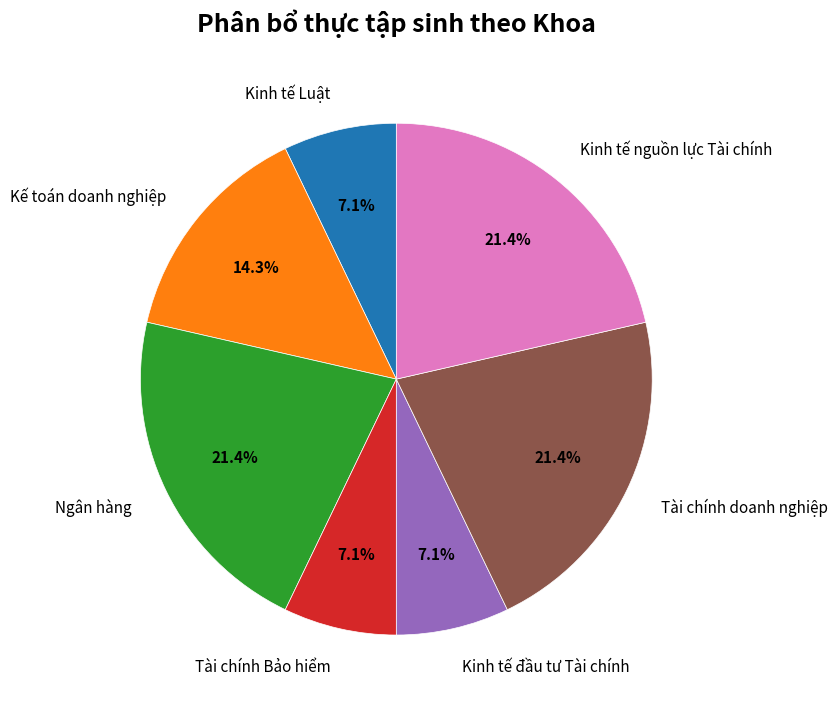

To the nearest percent, what is the combined percentage of Tài chính Bảo hiểm and Tài chính doanh nghiệp?

29%